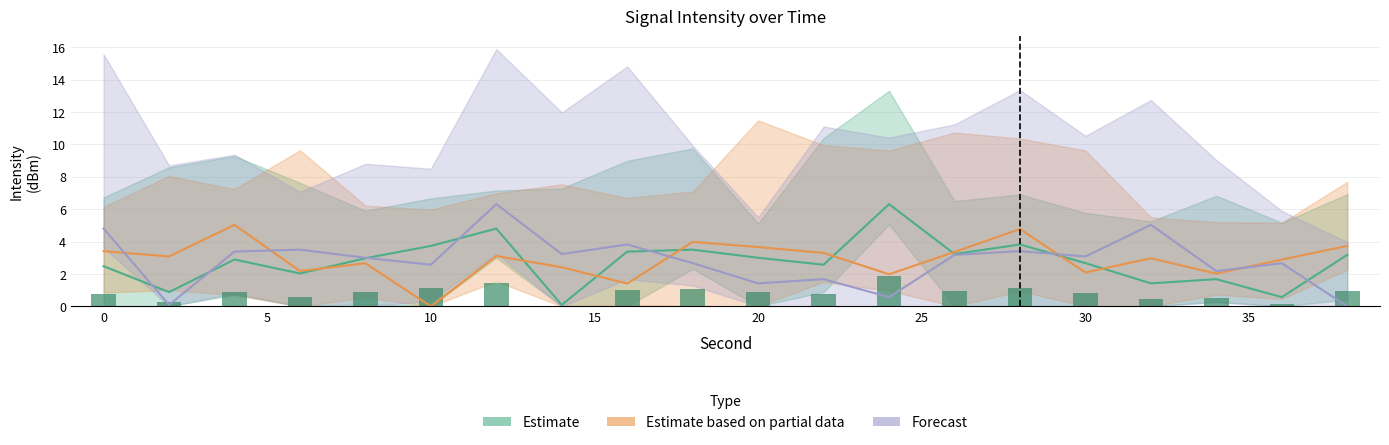

How many values in the Estimate series are below 2?

5